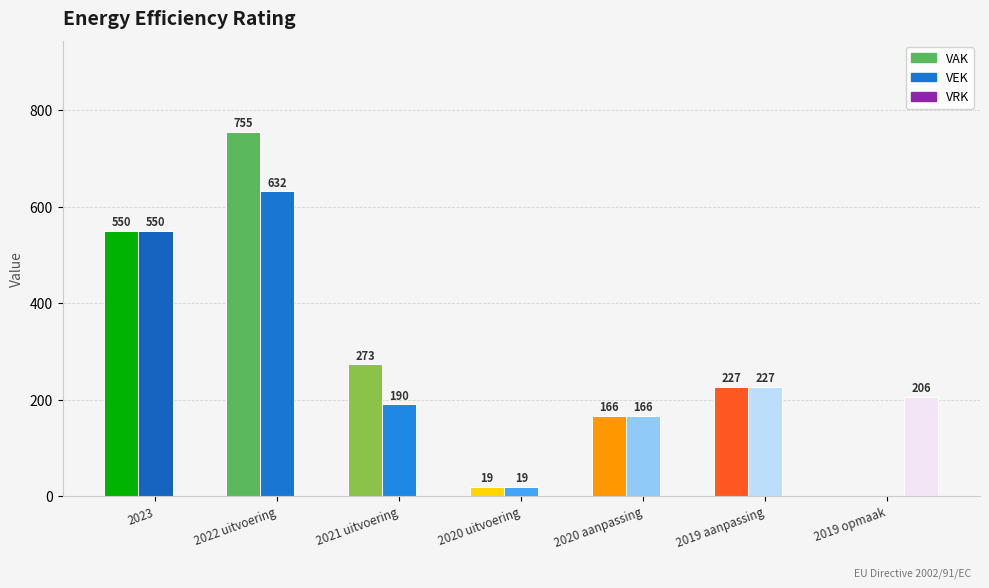

Between 2020 aanpassing and 2019 opmaak, which series saw the biggest shift?

VRK